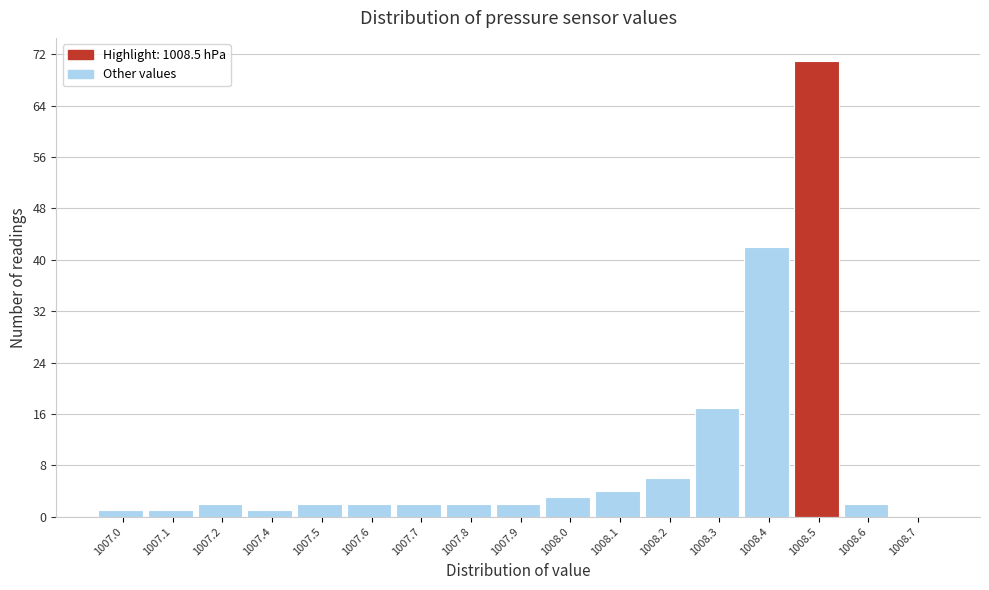

Reading left to right, extract all data points from this chart.

1007.0=1	1007.1=1	1007.2=2	1007.4=1	1007.5=2	1007.6=2	1007.7=2	1007.8=2	1007.9=2	1008.0=3	1008.1=4	1008.2=6	1008.3=17	1008.4=42	1008.5=71	1008.6=2	1008.7=0